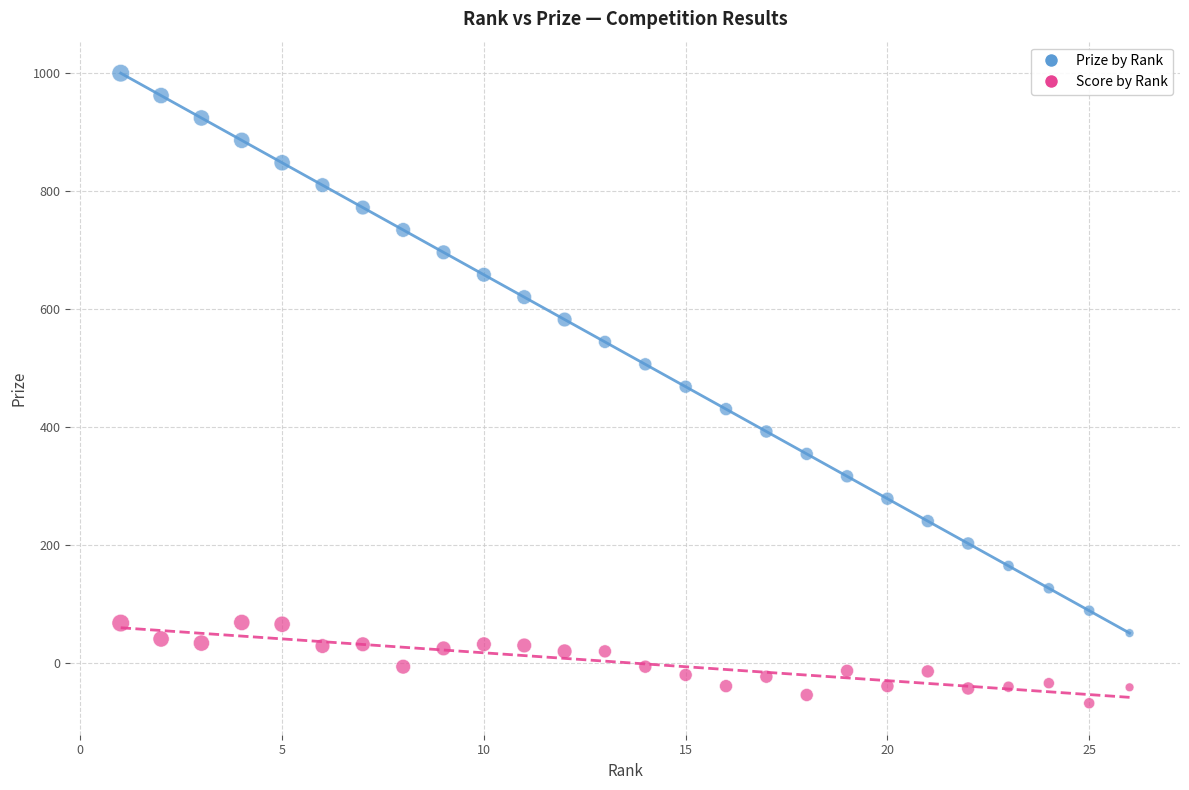

What are all the series names shown in the legend?

Prize by Rank, Score by Rank